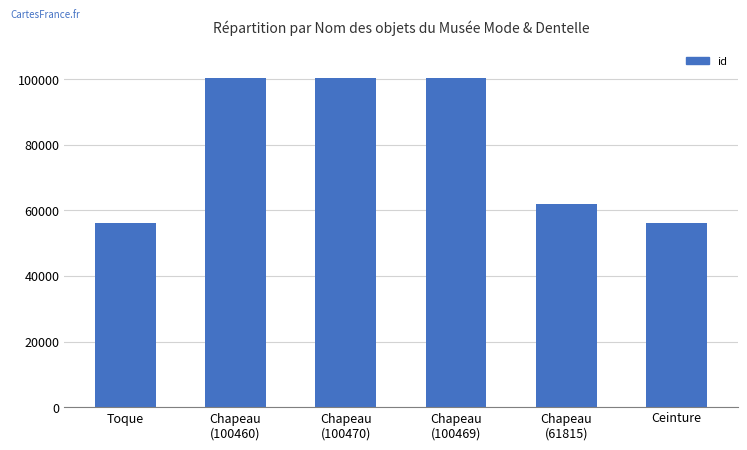

The value at Chapeau
(61815) is 61815. True or false?

True